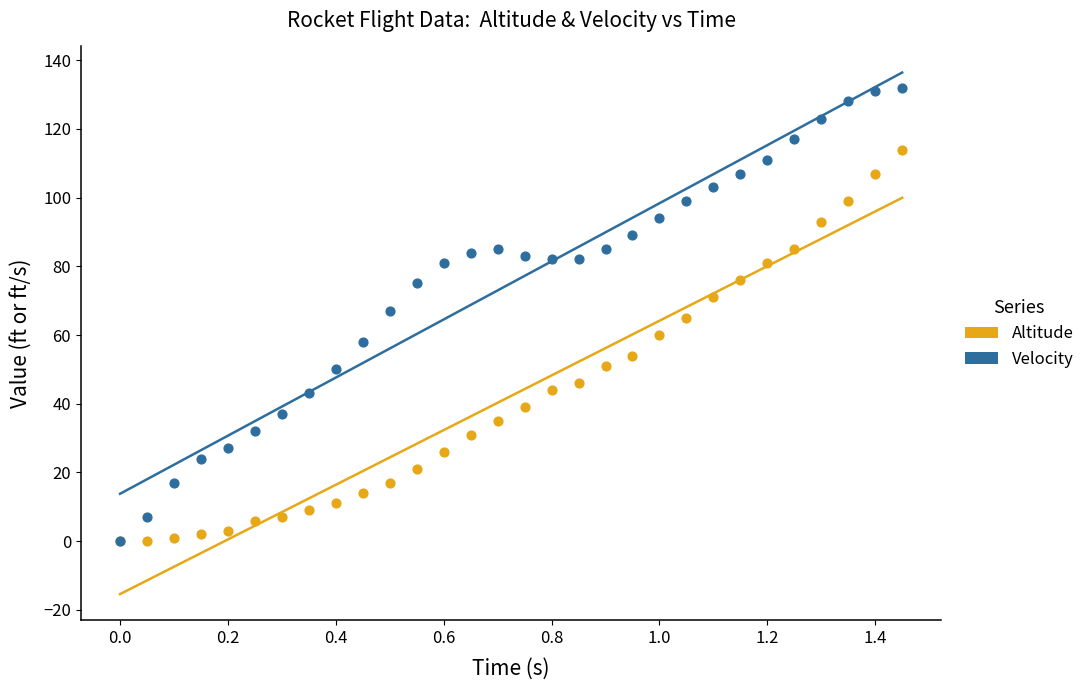

What are all the series names shown in the legend?

Altitude, Velocity